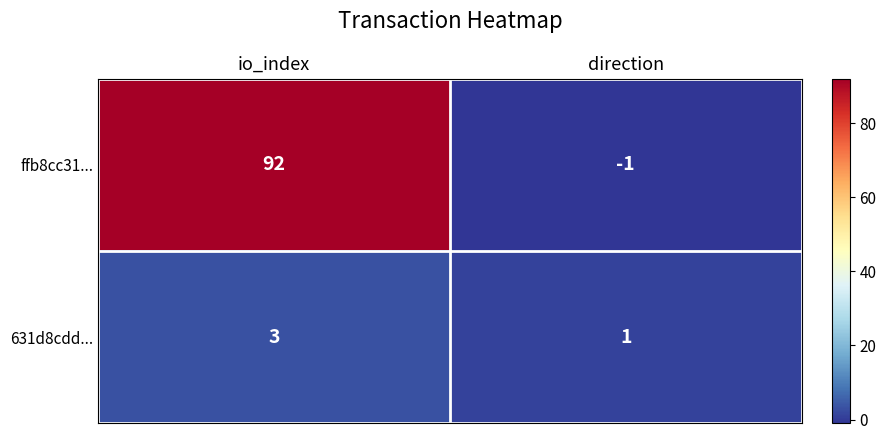

What is the average value of the ffb8cc31... series?

46